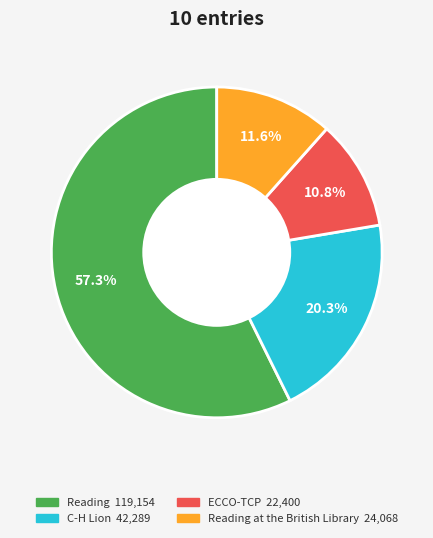

Is there any slice that represents more than half of the pie?

Yes